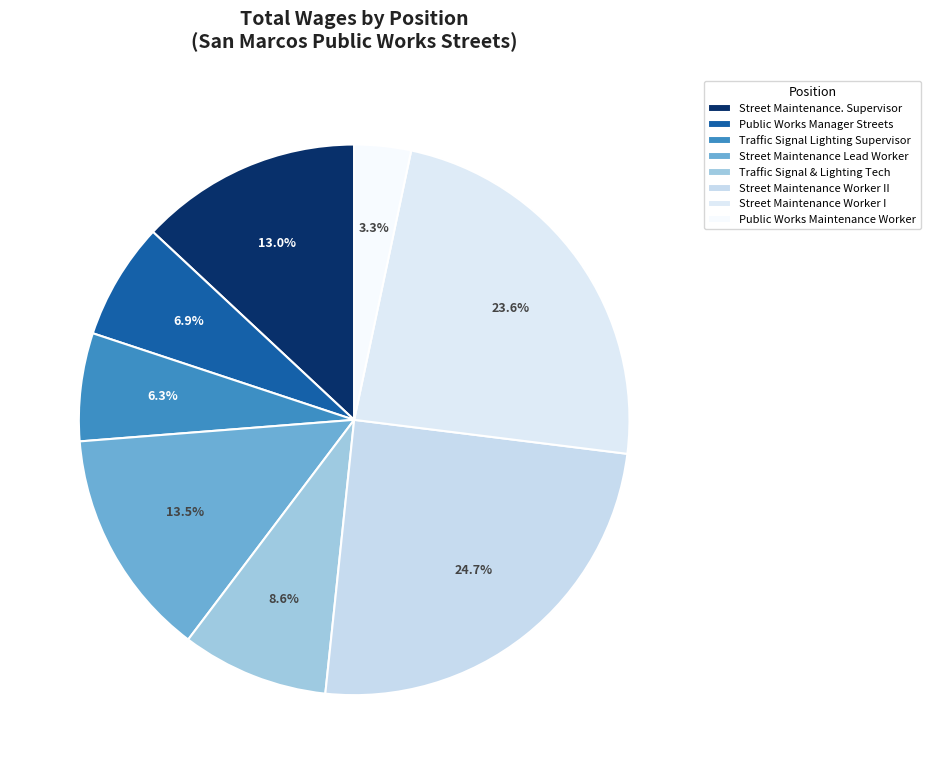

To the nearest percent, what is the difference between the largest and smallest slice percentages?

21%